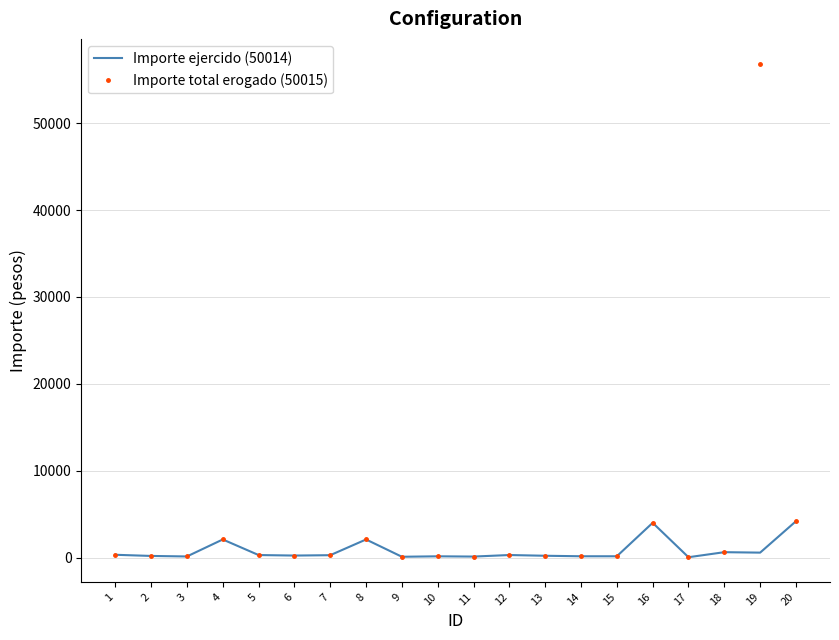

The value of Importe ejercido (50014) at 16 is 1514.9. True or false?

False